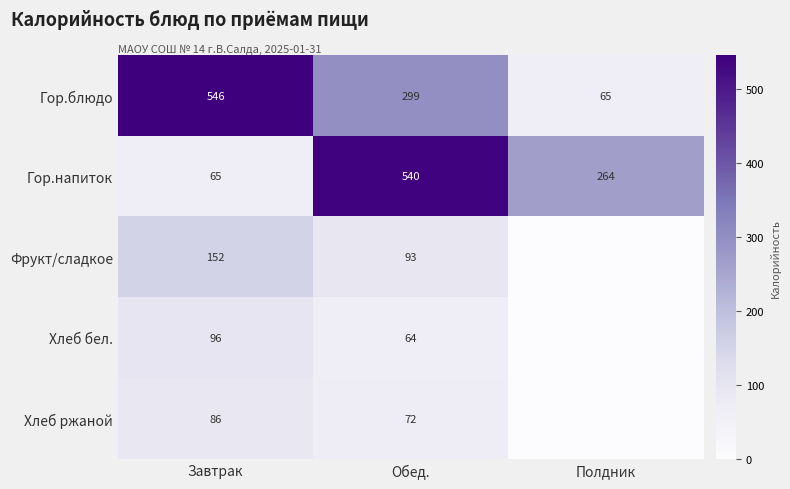

What is the maximum value for Гор.напиток?

540